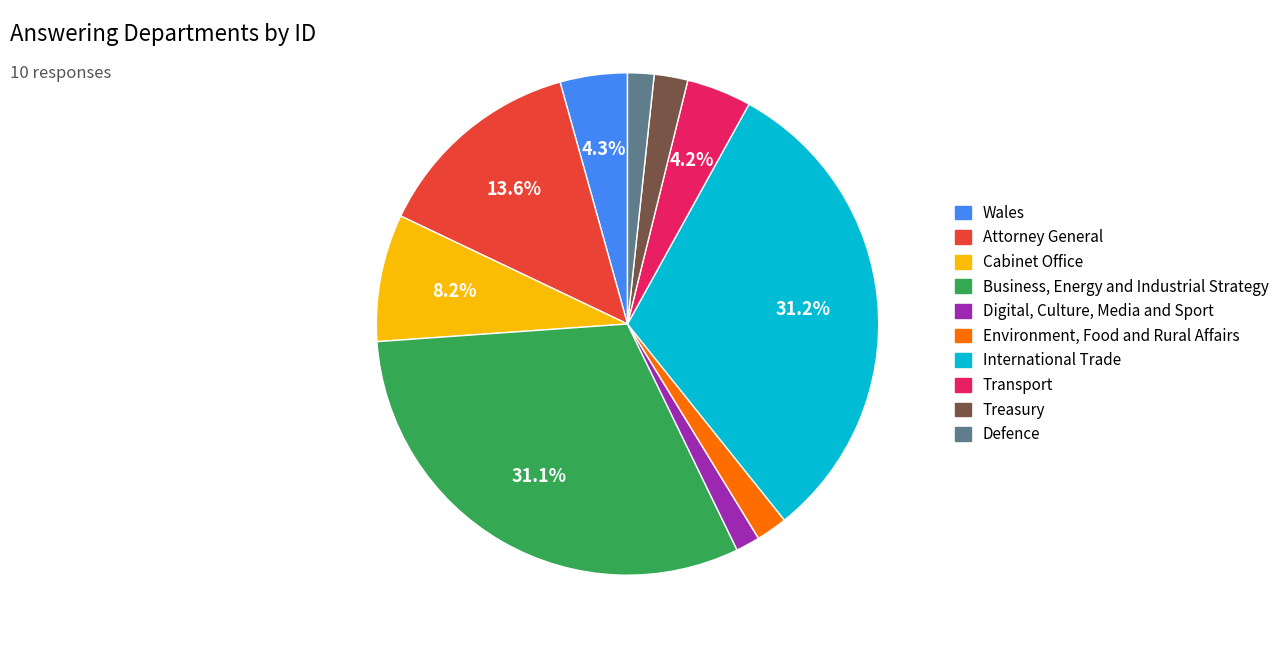

To the nearest percent, what is the combined percentage of Transport and Environment, Food and Rural Affairs?

6%